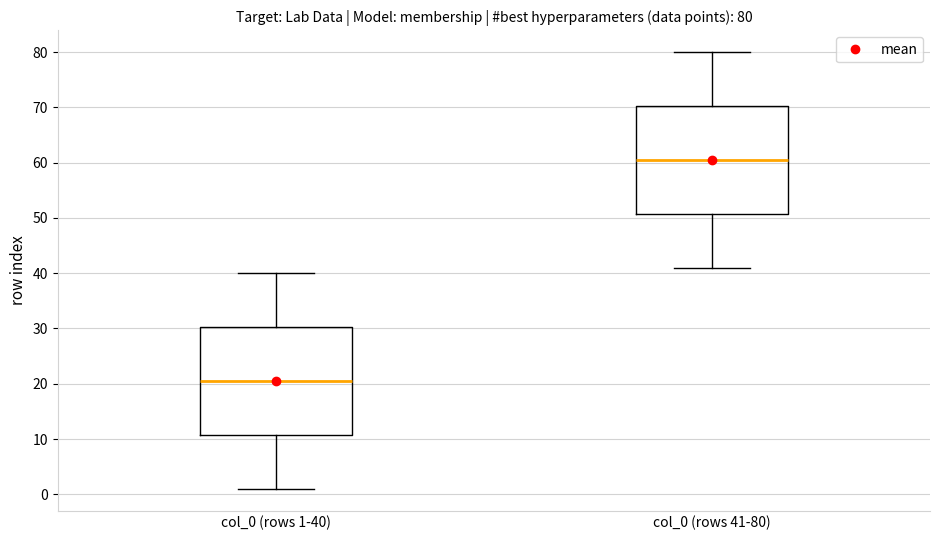

Which box has the lowest median line?

col_0 (rows 1-40)